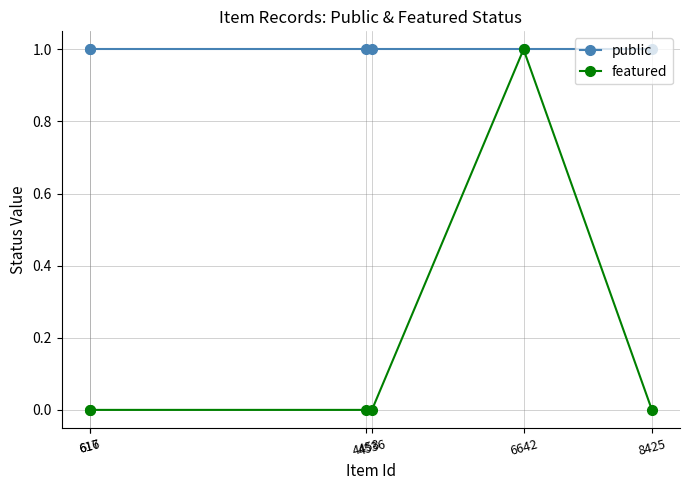

How many series are shown in this chart?

2